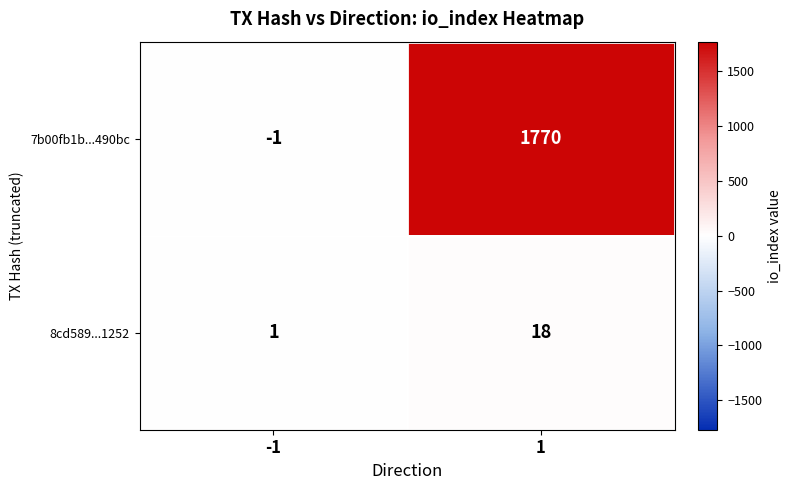

The 7b00fb1b...490bc series shows 0 at -1. True or false?

False